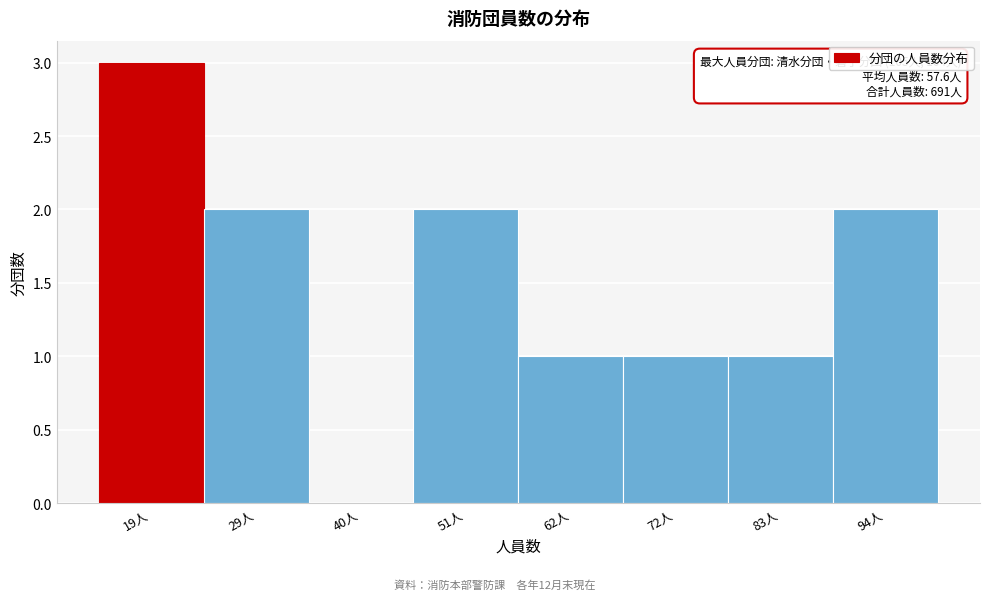

Reading right to left, extract all data points from this chart.

94人=2	83人=1	72人=1	62人=1	51人=2	40人=0	29人=2	19人=3